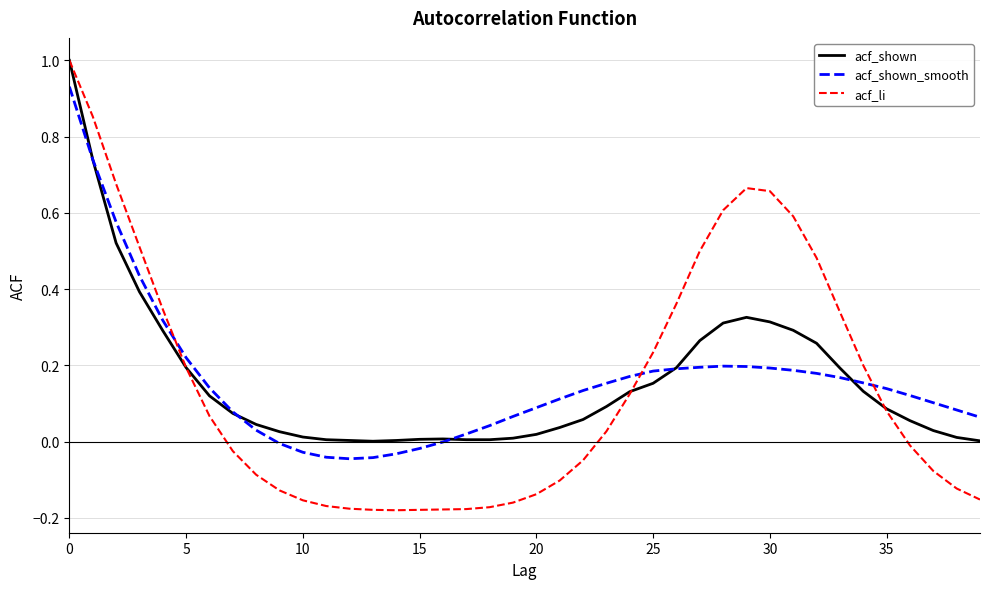

Which series has the widest spread of values?

acf_li